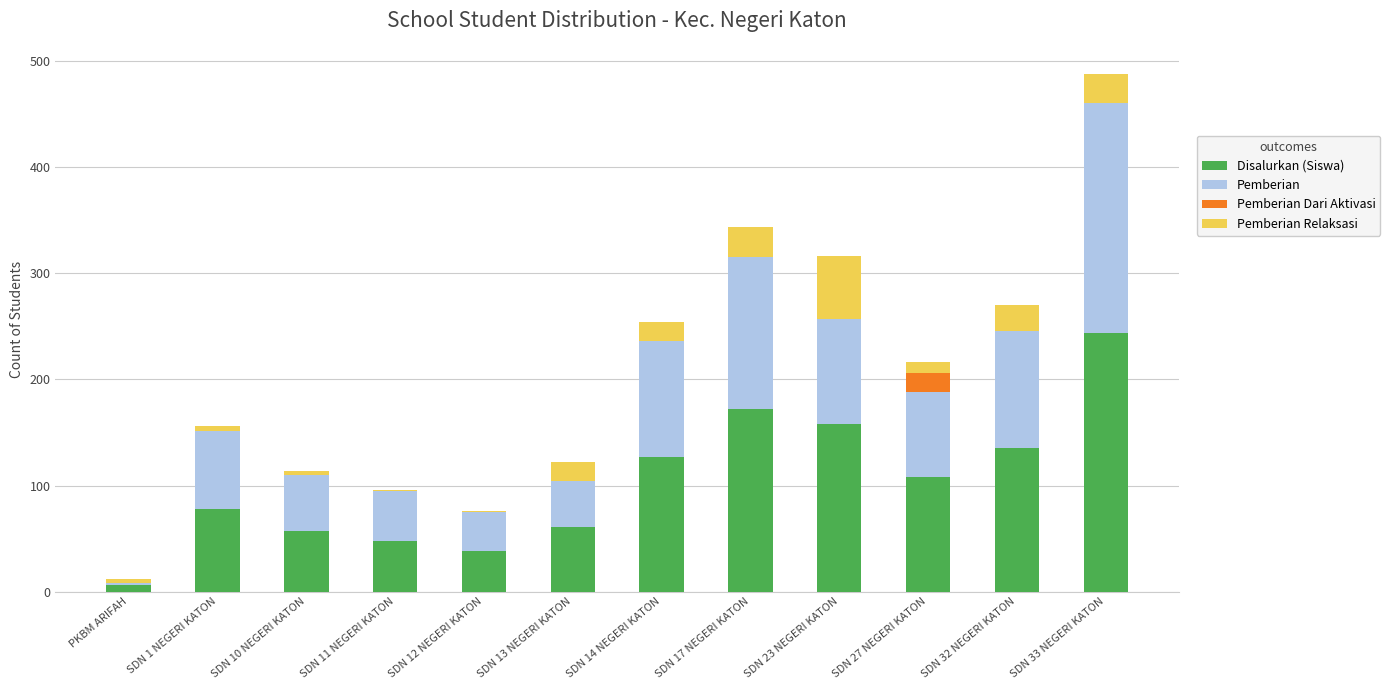

What are all the series names shown in the legend?

Disalurkan (Siswa), Pemberian, Pemberian Dari Aktivasi, Pemberian Relaksasi